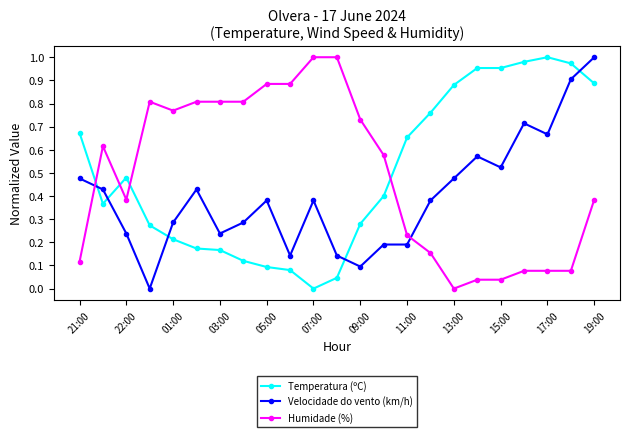

How many intersections are there between Temperatura (ºC) and Humidade (%)?

4